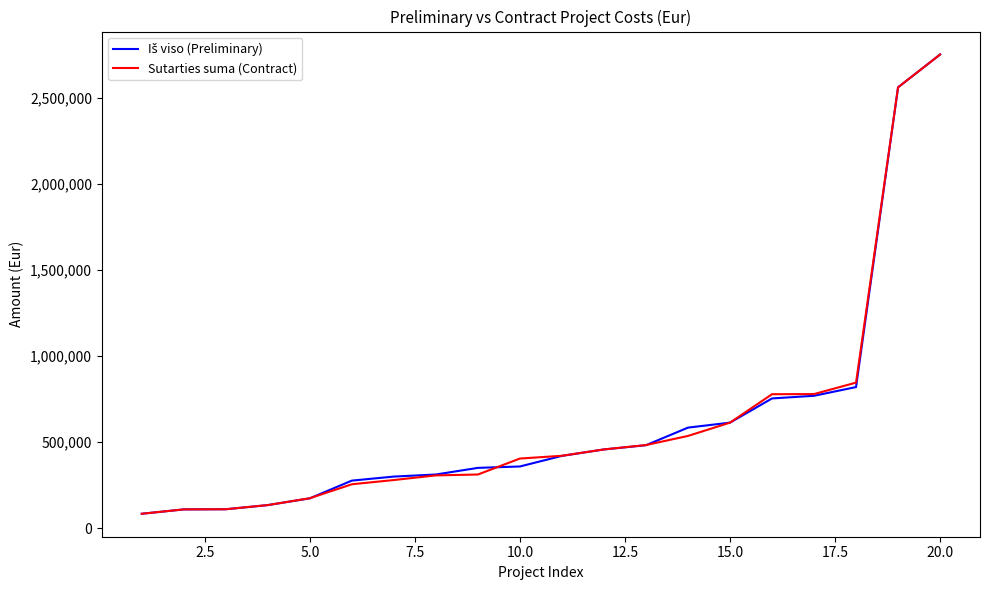

What is the highest value of the Sutarties suma (Contract) series?

2751398.2